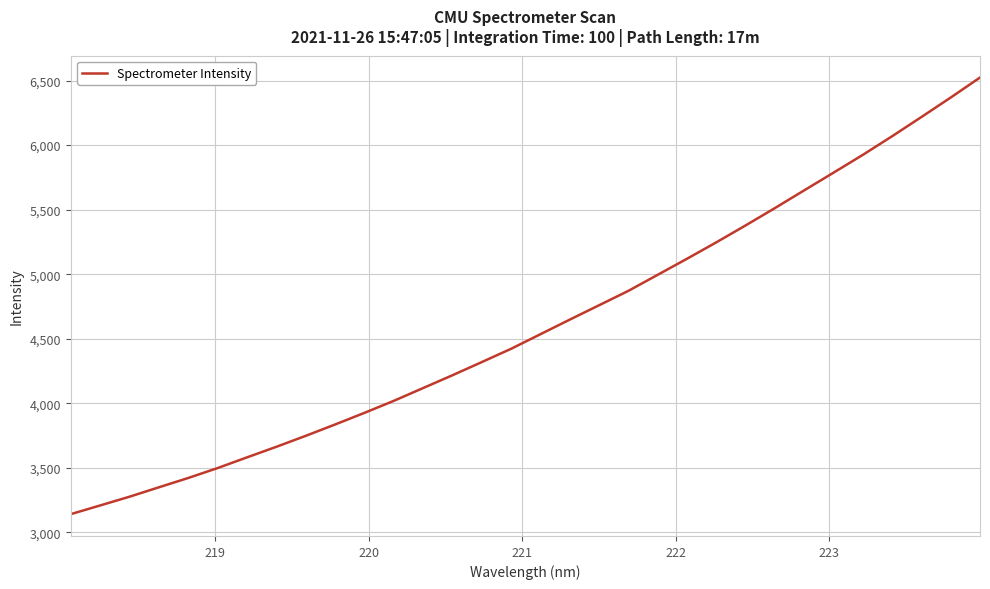

Does the chart display data point markers on the line(s)?

No